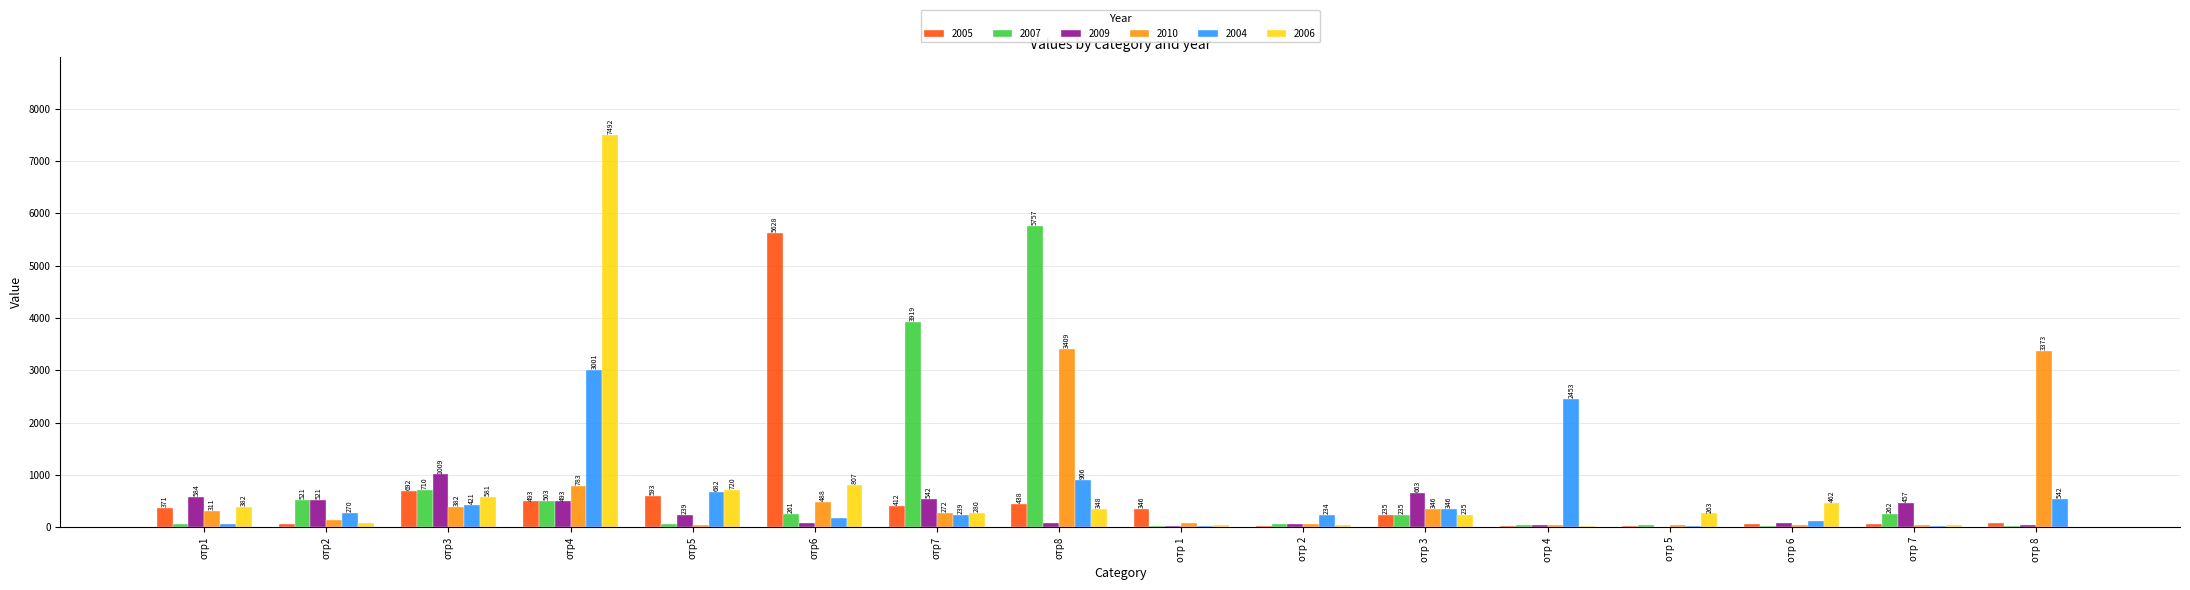

The value of 2004 at отр1 is 61. True or false?

True